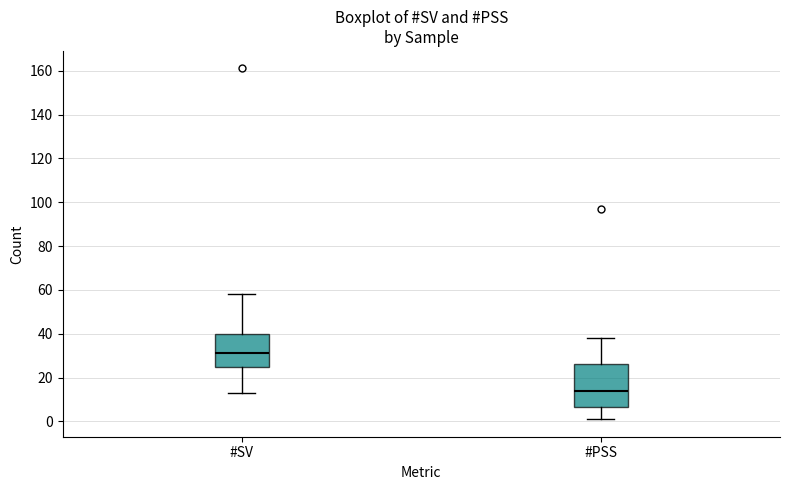

Which box is the tallest, from its lower edge to its upper edge?

#PSS